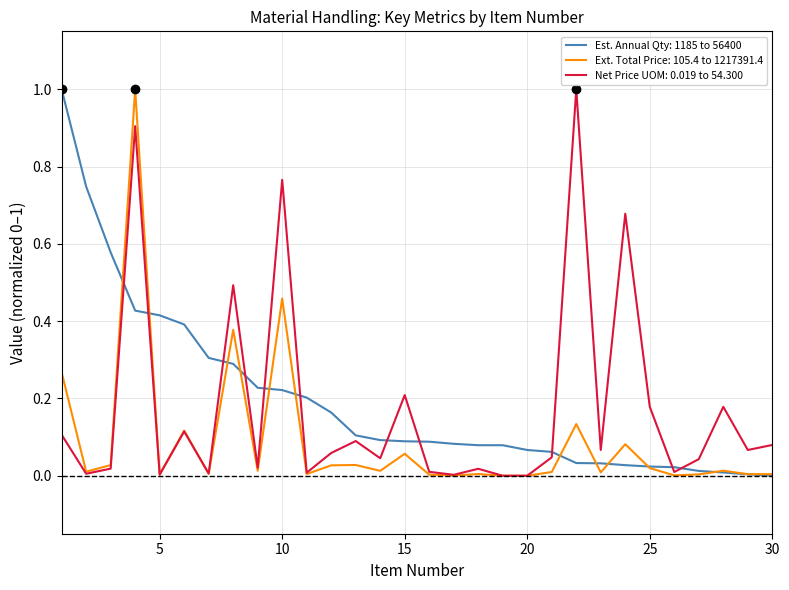

Which series has the largest total across all categories?

Est. Annual Qty: 1185 to 56400